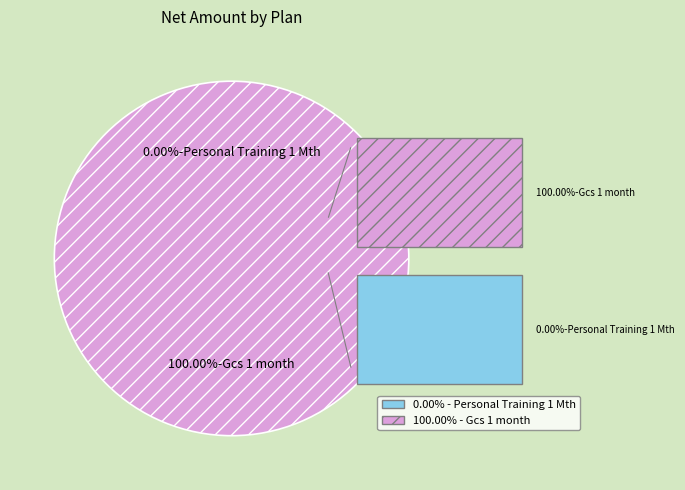

Is it true that Personal Training 1 Mth is 13% of the pie?

False